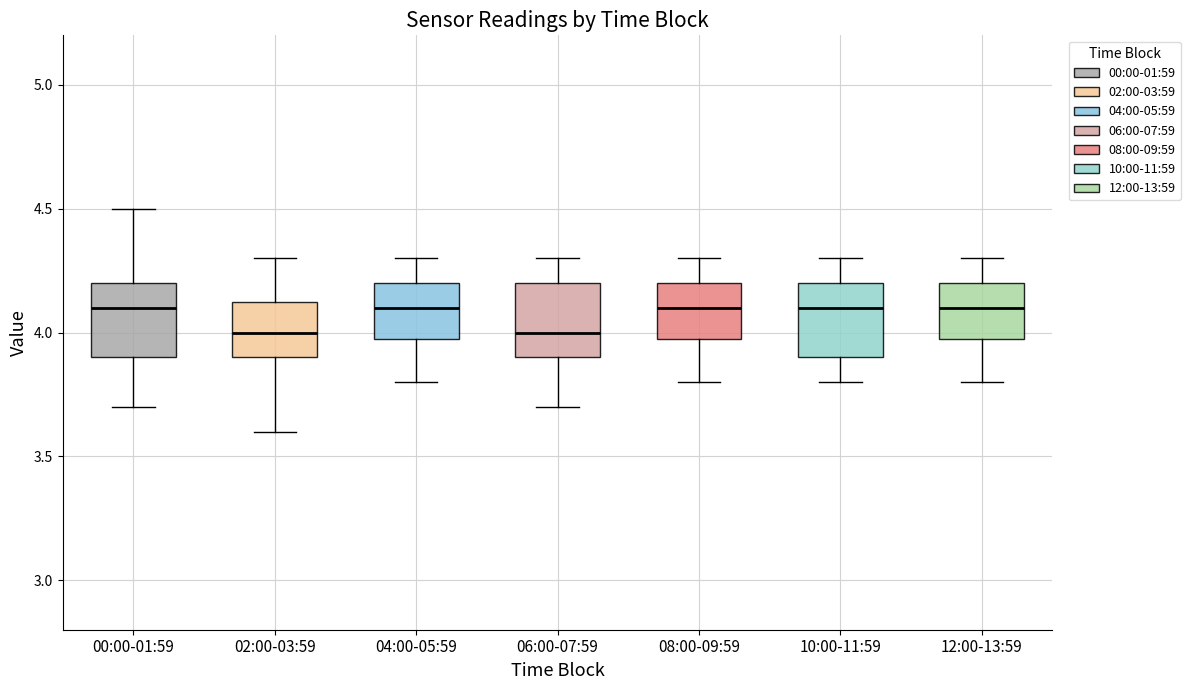

Where does the median line of the box for 00:00-01:59 sit on the y-axis? The values are not printed on the chart, so give them approximately, as read against the axis.

4.10